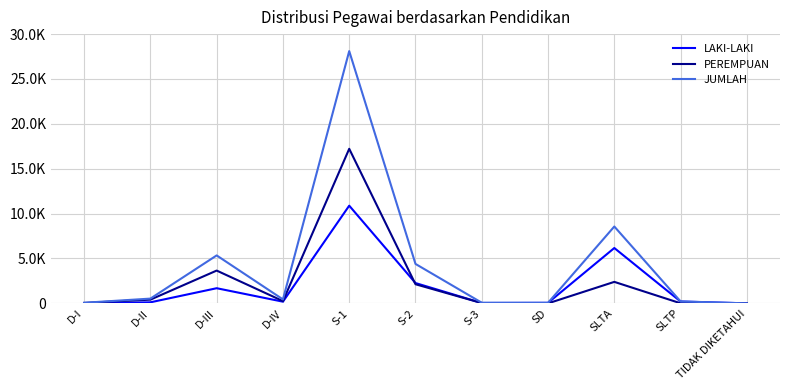

Where is the first local minimum for PEREMPUAN?

D-IV